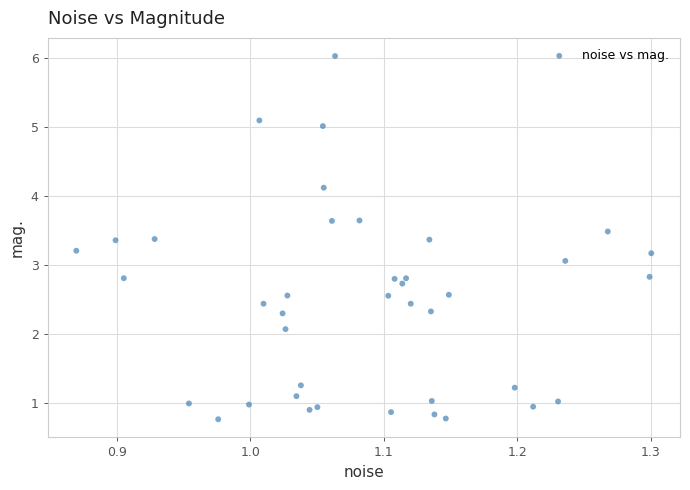

What is the range of Y values (max minus min)?

5.3